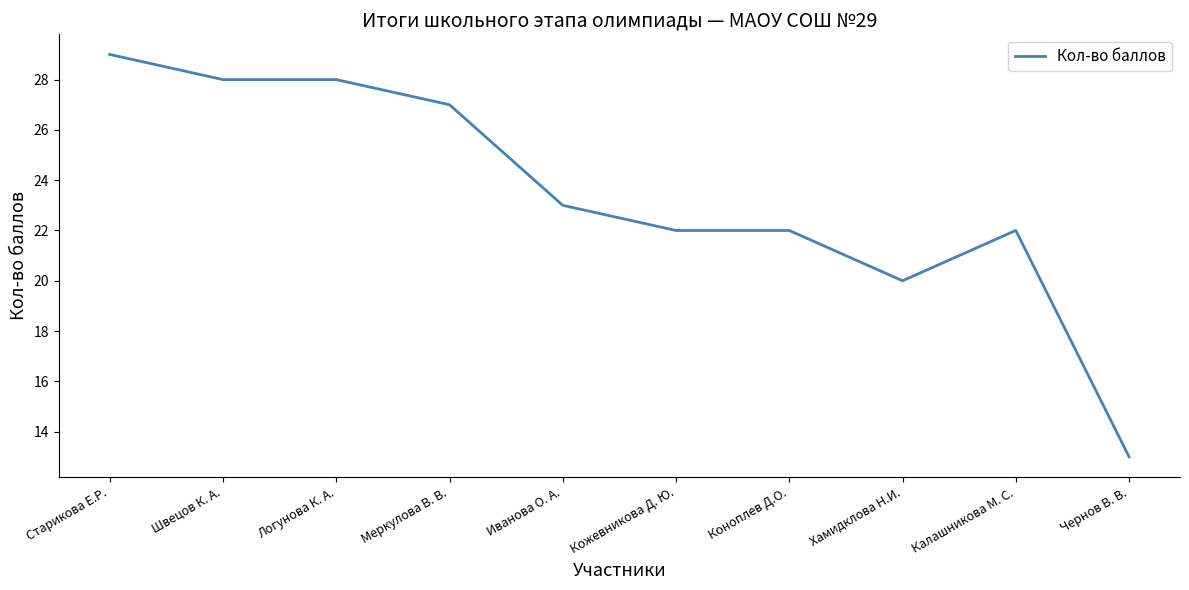

At which category does the chart reach its peak across all series?

Старикова Е.Р.